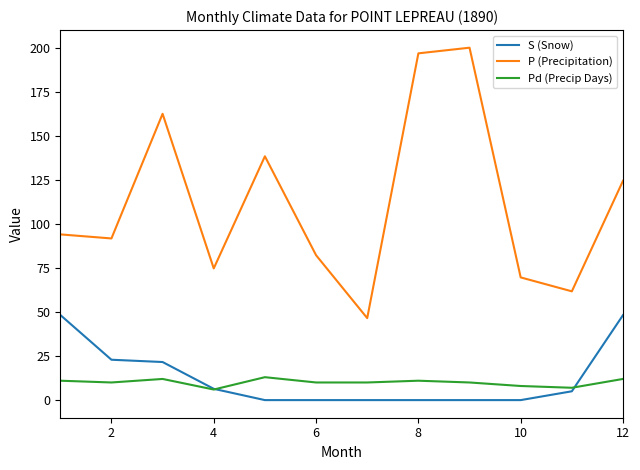

True or false: Pd (Precip Days) and P (Precipitation) cross at least once.

False